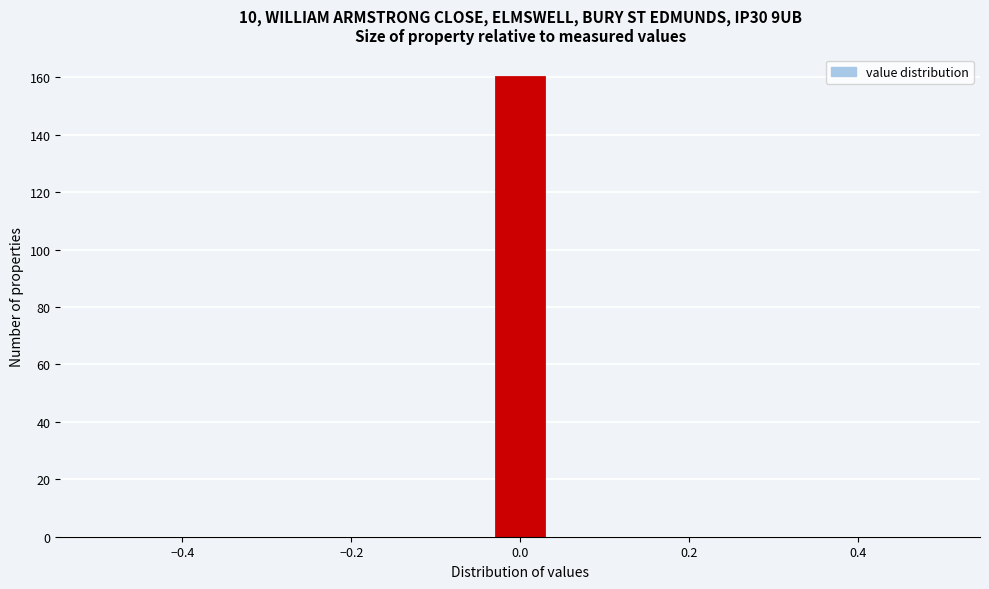

Read against the x-axis, roughly where is the centre of the tallest bar?

0.00